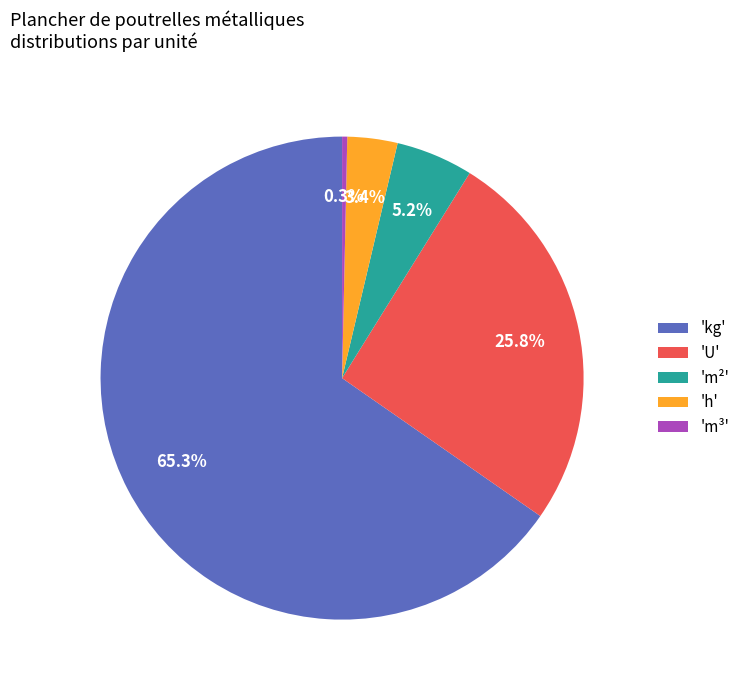

Do 'h' and 'kg' together represent more than half of the pie?

Yes